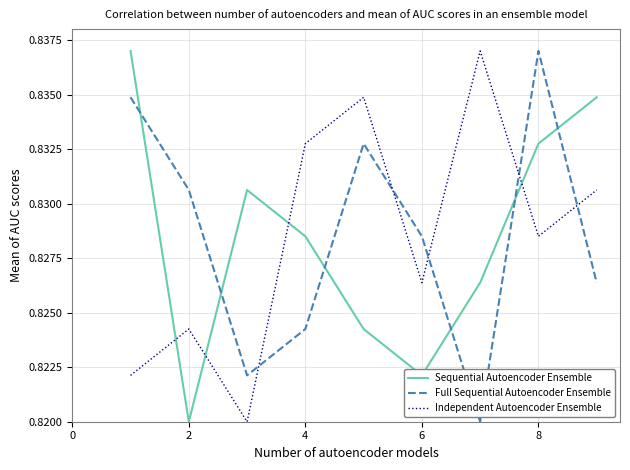

True or false: Sequential Autoencoder Ensemble and Full Sequential Autoencoder Ensemble intersect in this chart.

True